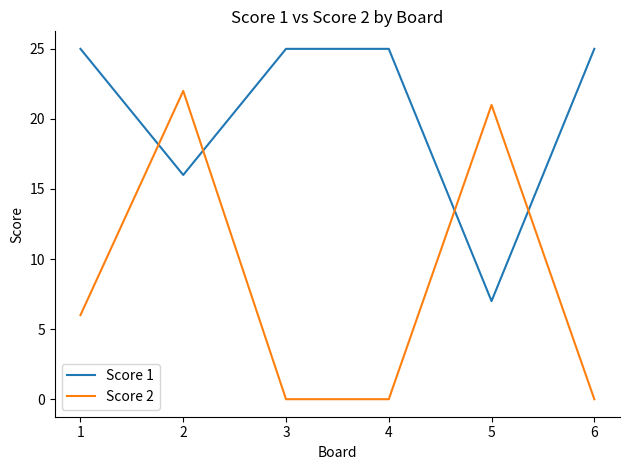

What is the highest value of the Score 1 series?

25